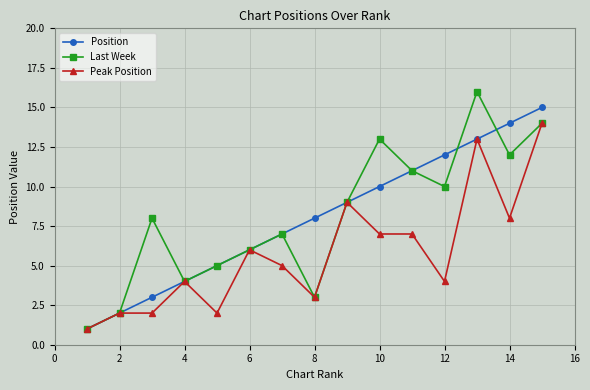

What is the minimum value shown in the chart?

1